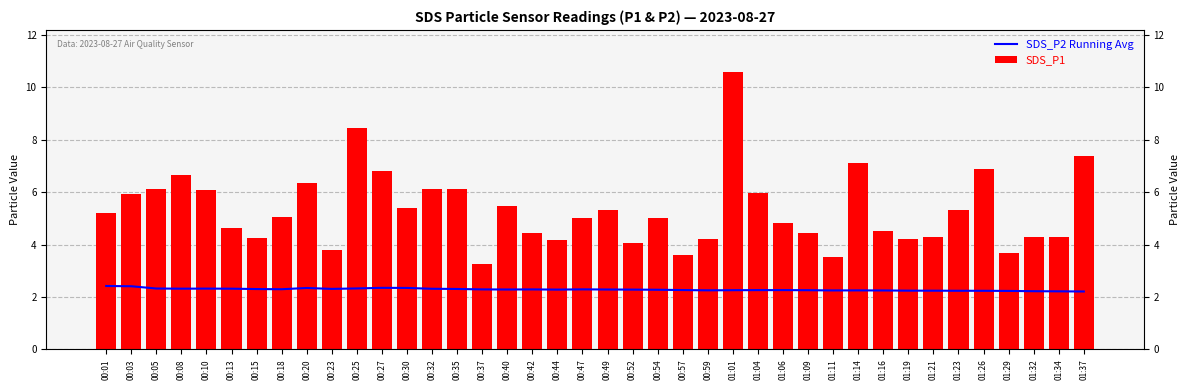

What is the label of the 19th bar from the left?

00:44